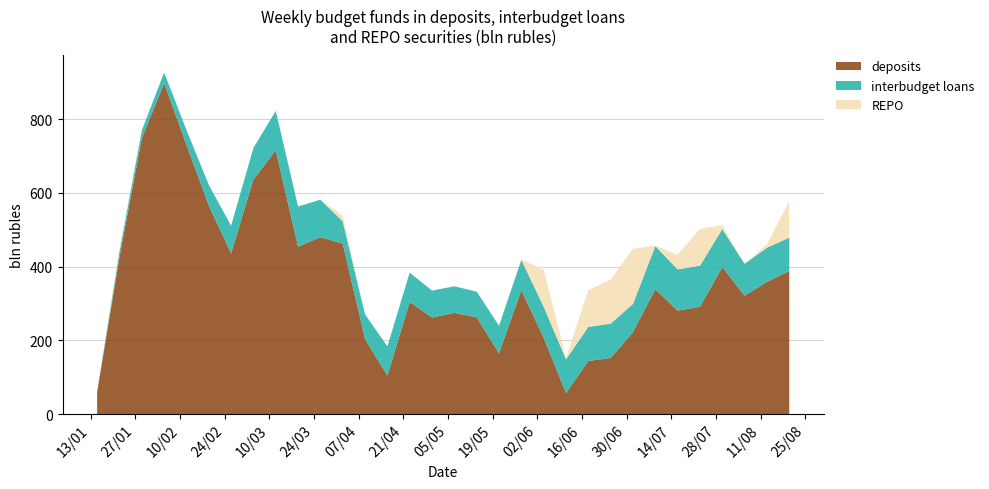

What is the minimum value for deposits?

56.8